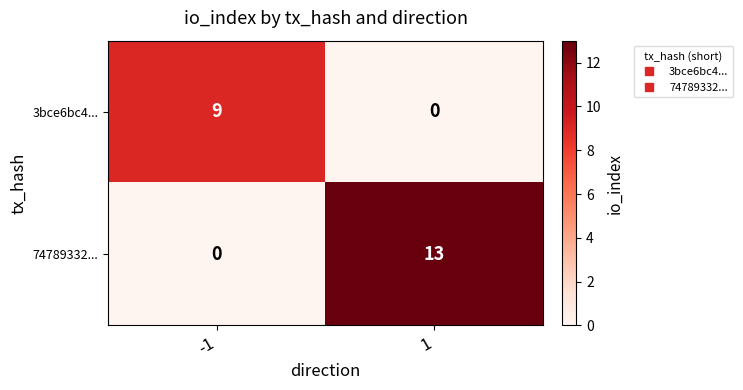

What is the approximate value of 74789332... at 1, to the nearest 5?

15